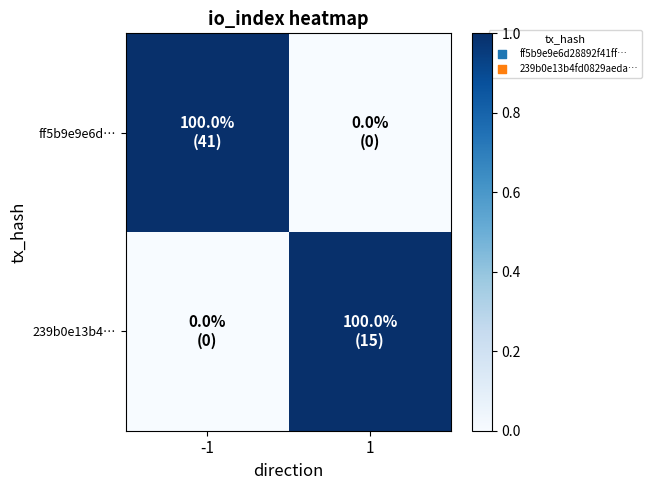

What is the total value across all series at -1?

1